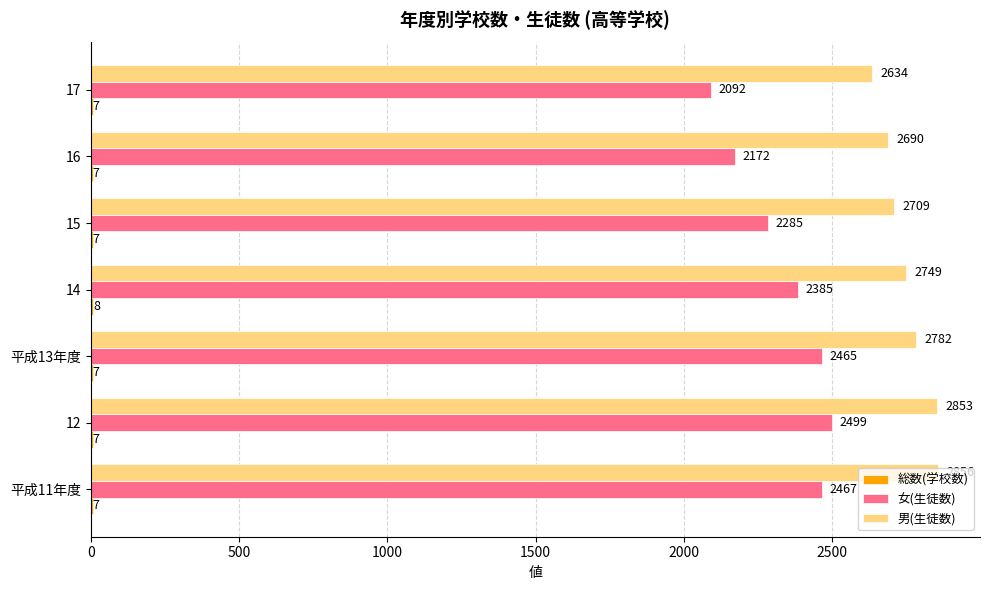

Which series has the largest total across all categories?

男(生徒数)